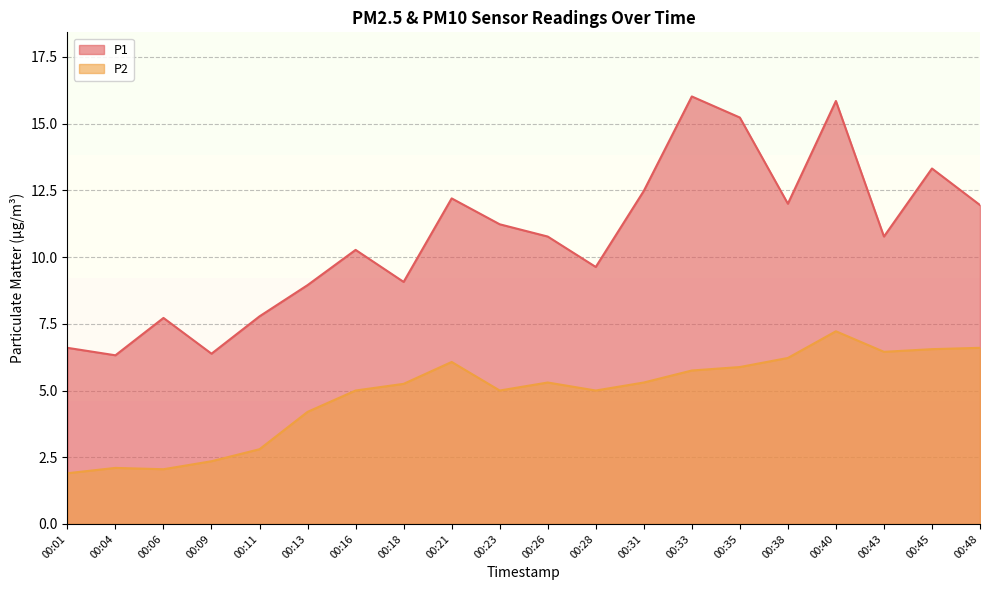

What is the spread (max minus min) of values at 00:06?

5.7